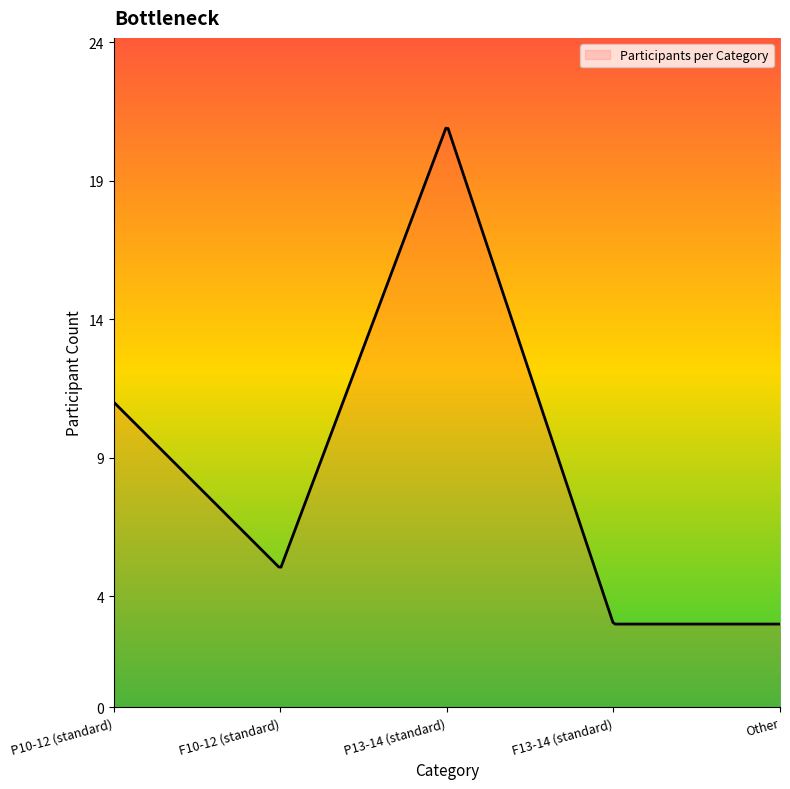

What is the difference between the maximum and minimum values?

17.9